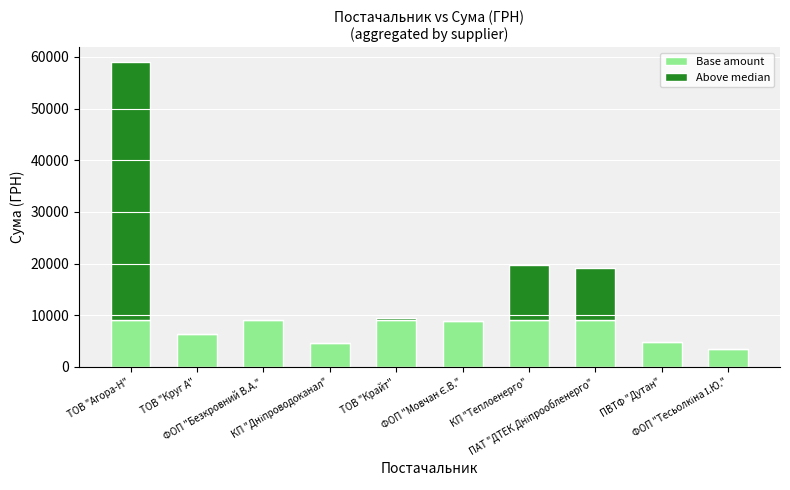

How many categories are shown in the chart?

10